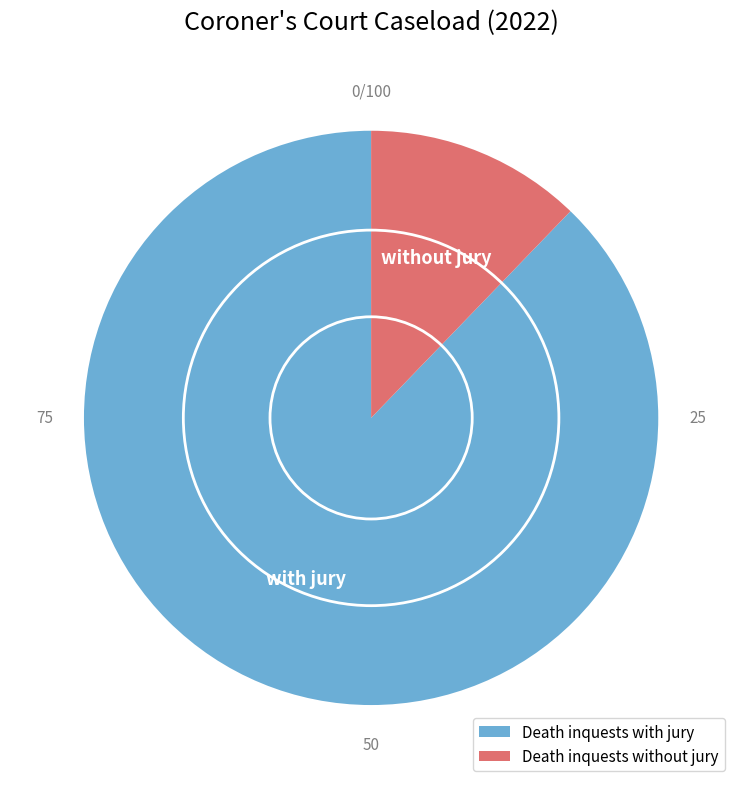

How many slices are in this pie chart?

2